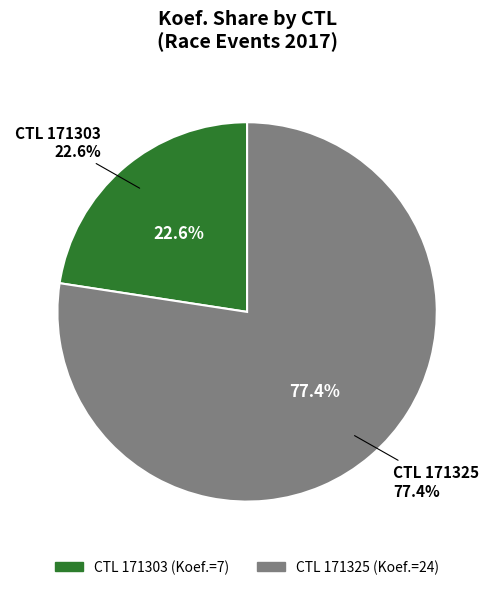

What is the smallest slice in the pie chart?

171303